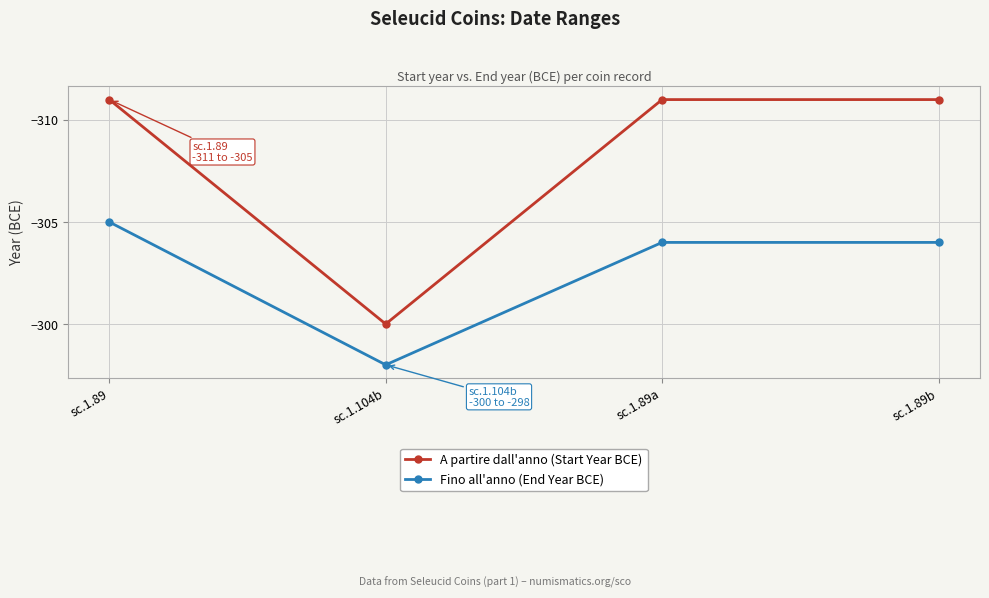

In Fino all'anno (End Year BCE), how many points are higher than both neighbors (excluding endpoints)?

1